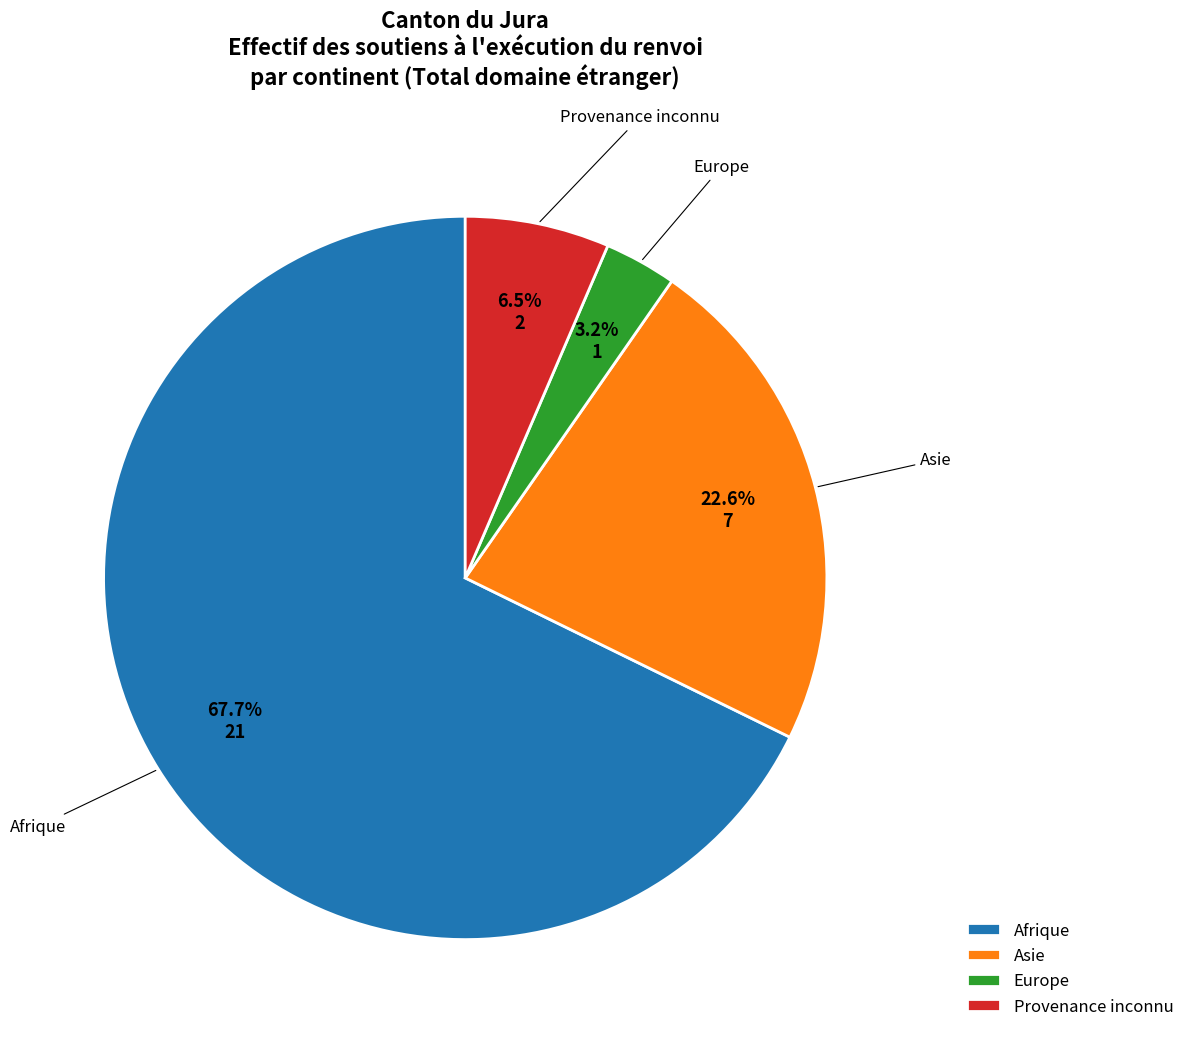

Rank the categories by value from highest to lowest.

Afrique, Asie, Provenance inconnu, Europe